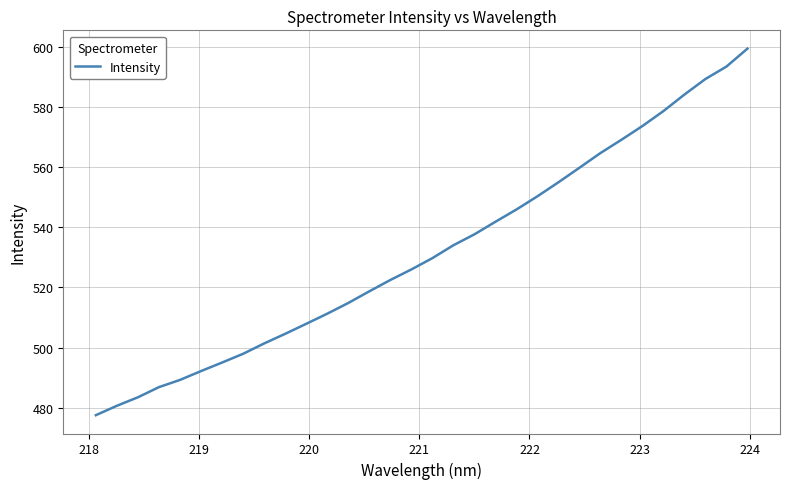

What is the difference between the maximum and minimum values?

121.7